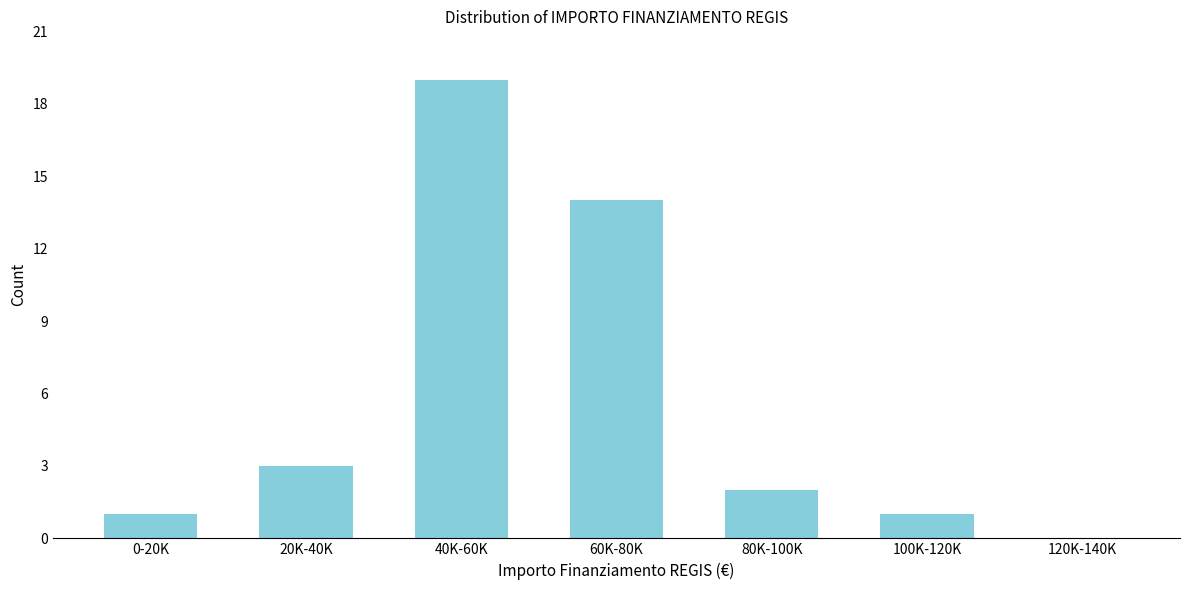

Reading left to right, transcribe all the data shown in this chart.

0-20K=1	20K-40K=3	40K-60K=19	60K-80K=14	80K-100K=2	100K-120K=1	120K-140K=0